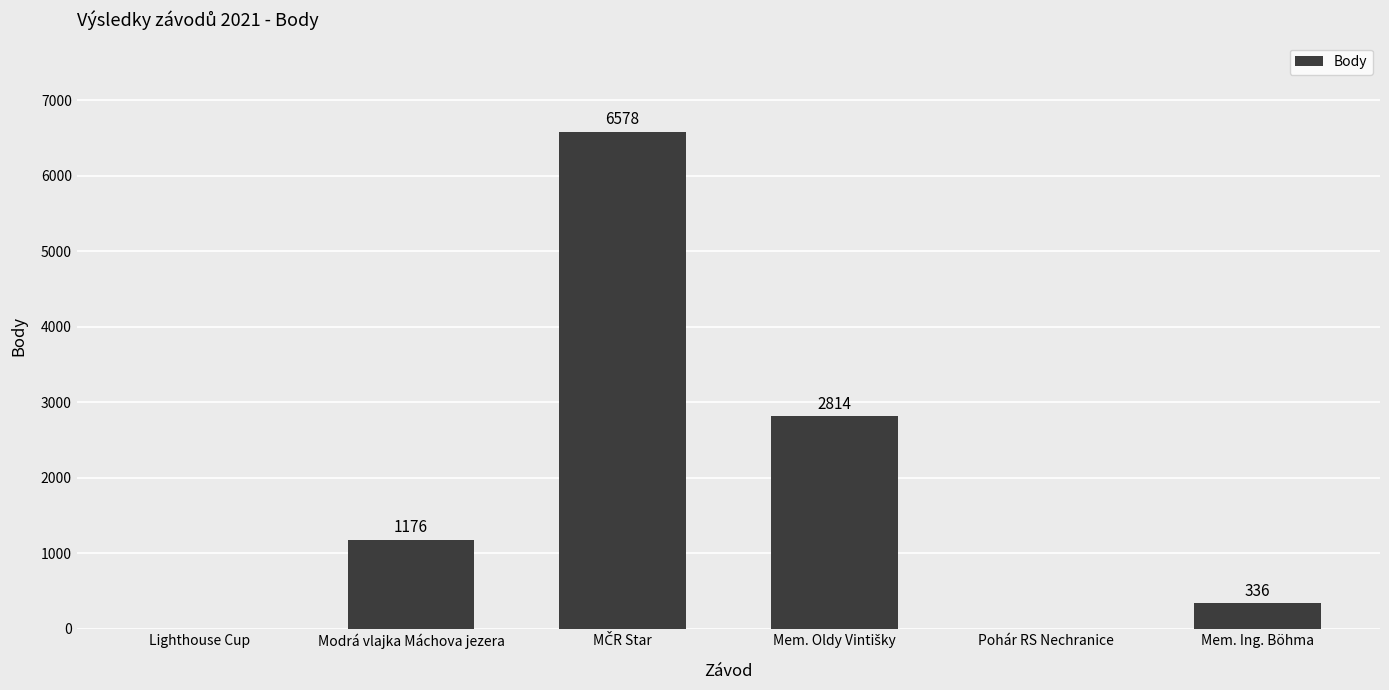

How many categories are shown in the chart?

6